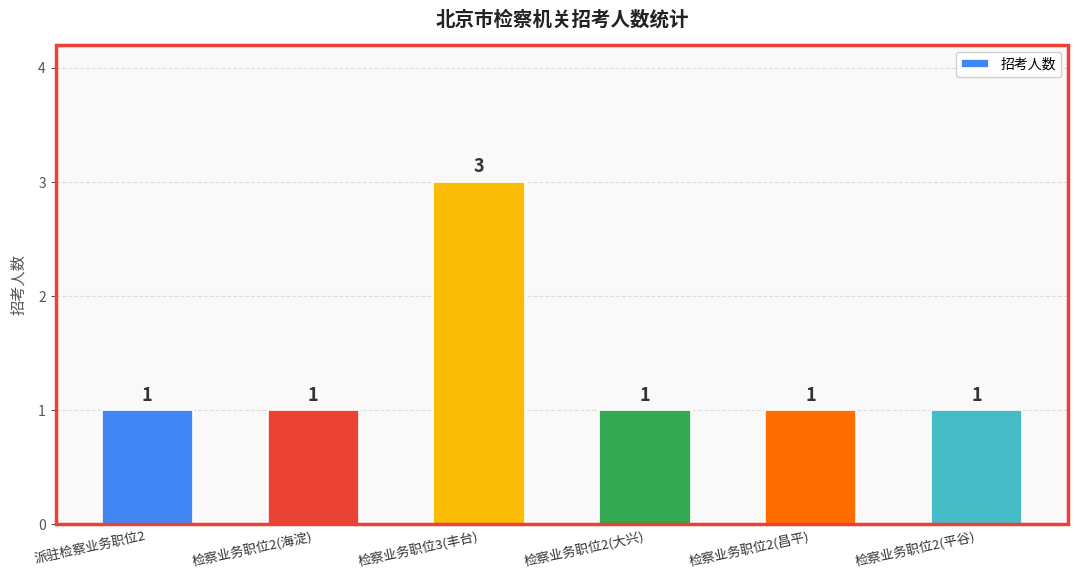

What is the greatest value displayed?

3